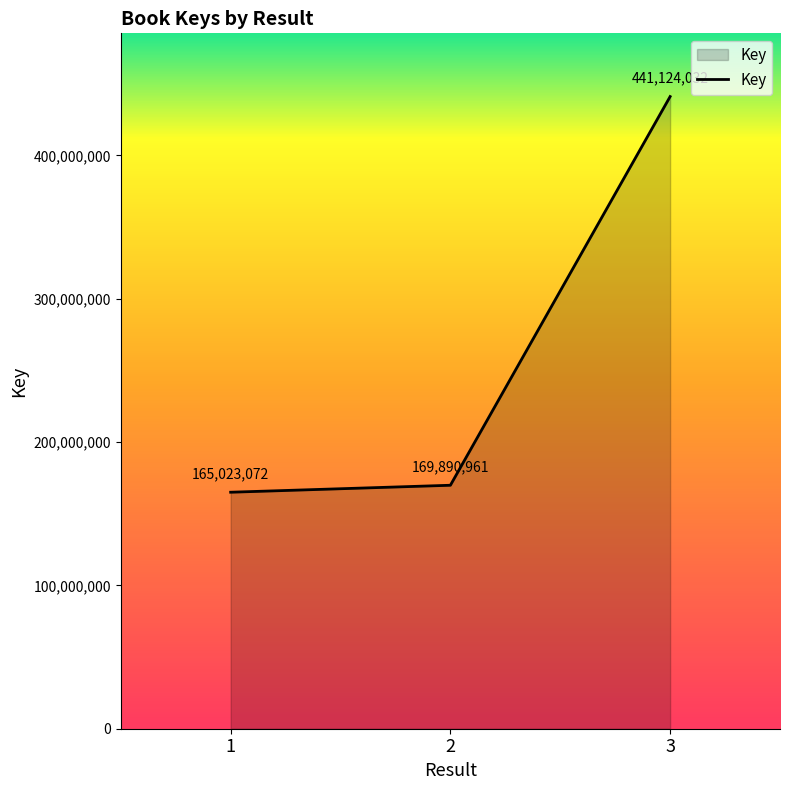

Which category has the highest value across all series?

3